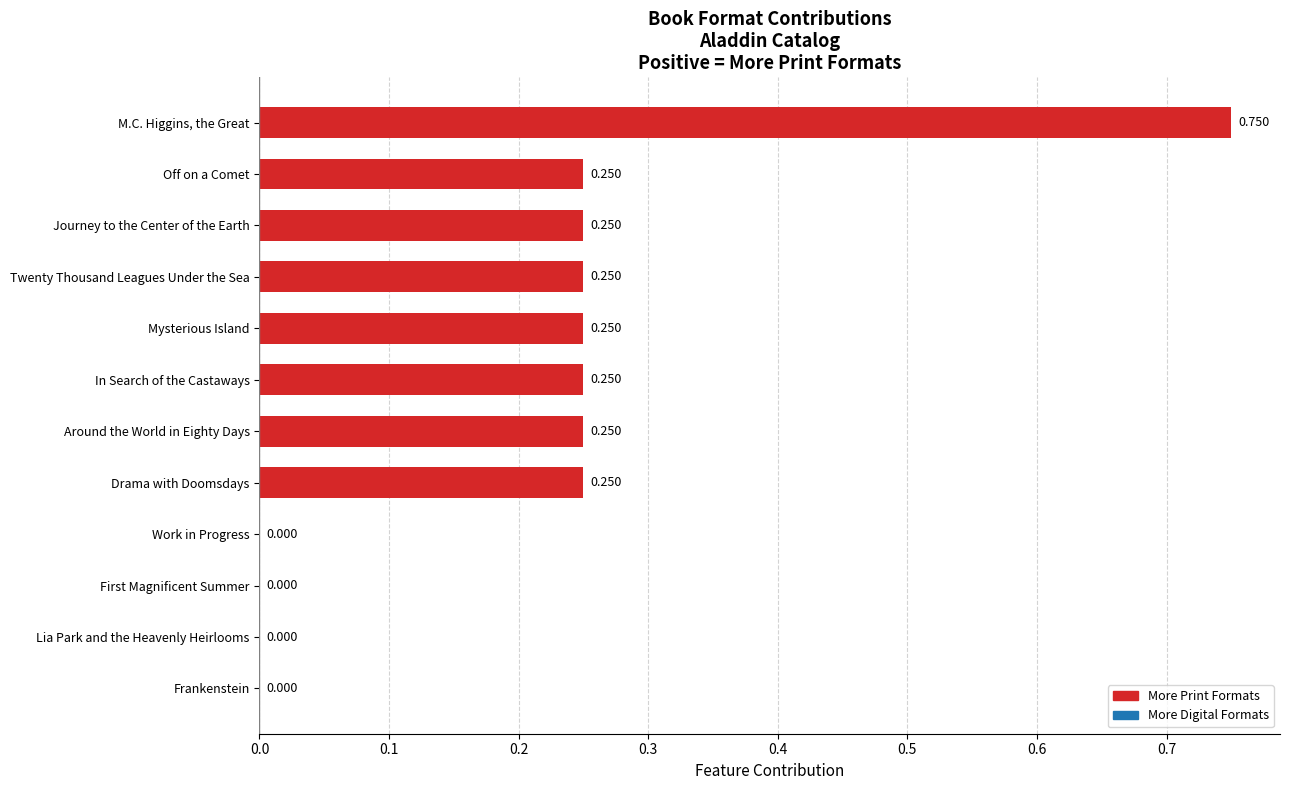

Between Lia Park and the Heavenly Heirlooms and In Search of the Castaways, which is larger?

In Search of the Castaways